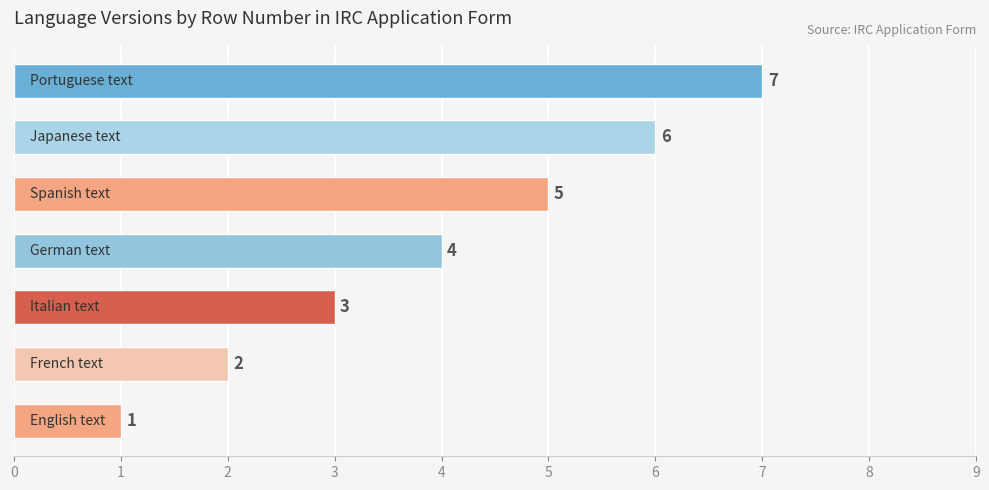

What is the minimum value shown in the chart?

1